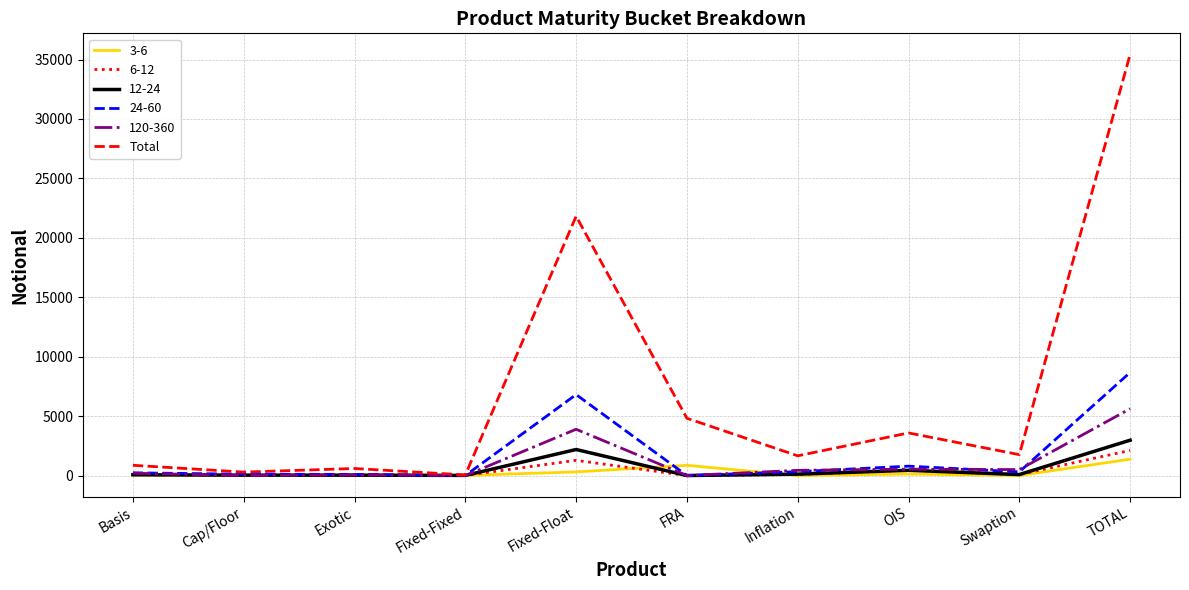

What is the maximum value shown in the chart?

35434